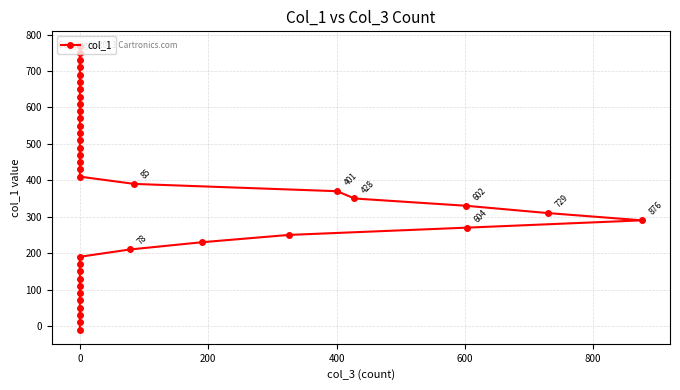

What is the label of the 37th point from the left?

36